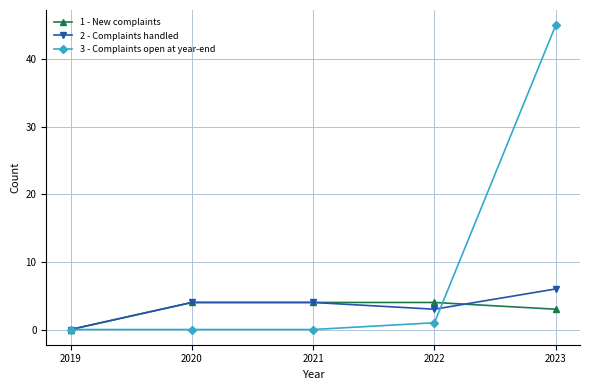

List the series in order of their peak value, highest first.

3 - Complaints open at year-end, 2 - Complaints handled, 1 - New complaints